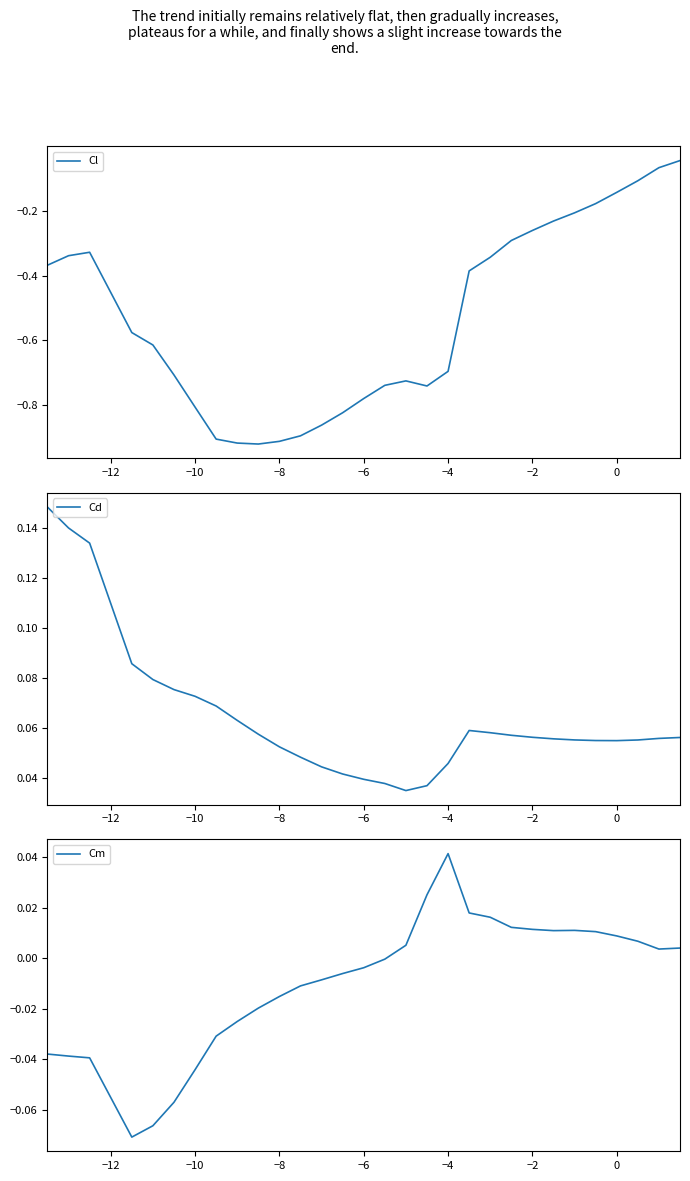

The Cl series shows -0.2 at 0. True or false?

False